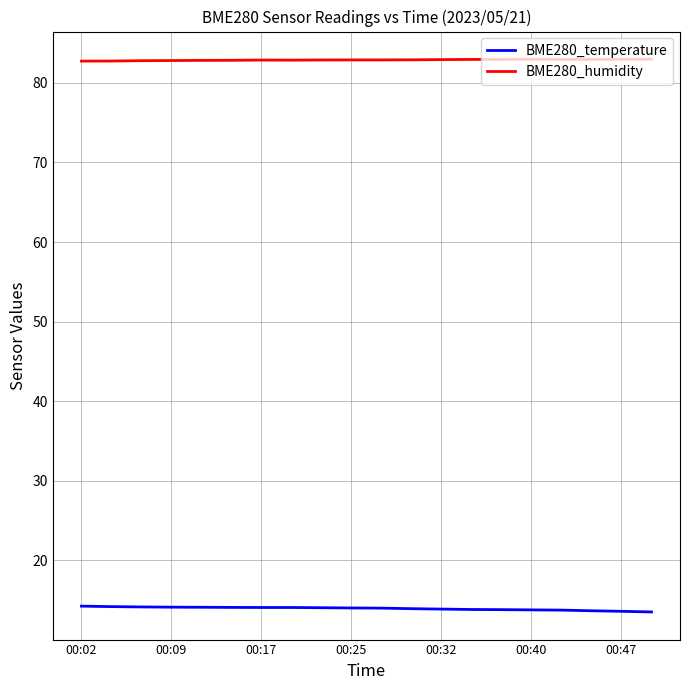

What is the minimum value shown in the chart?

13.5